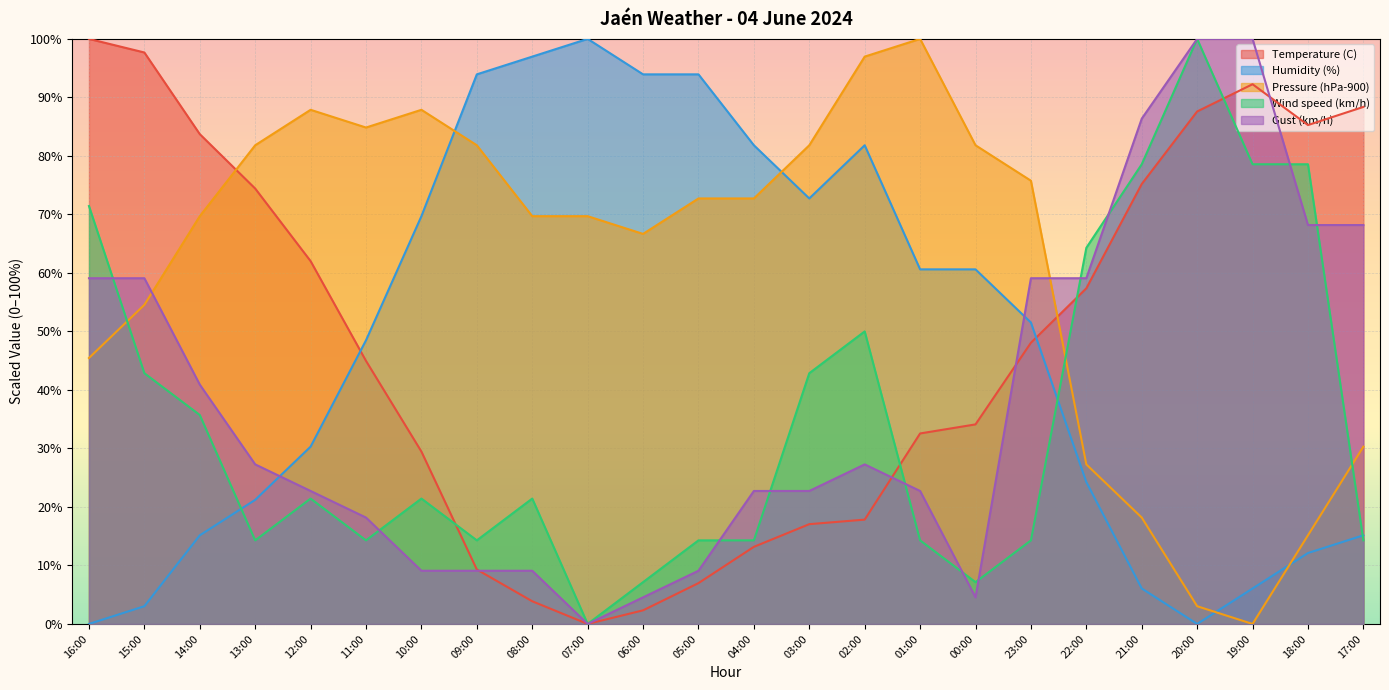

Rank the series at 17:00 from highest to lowest value.

Temperature (C), Gust (km/h), Pressure (hPa-900), Humidity (%), Wind speed (km/h)